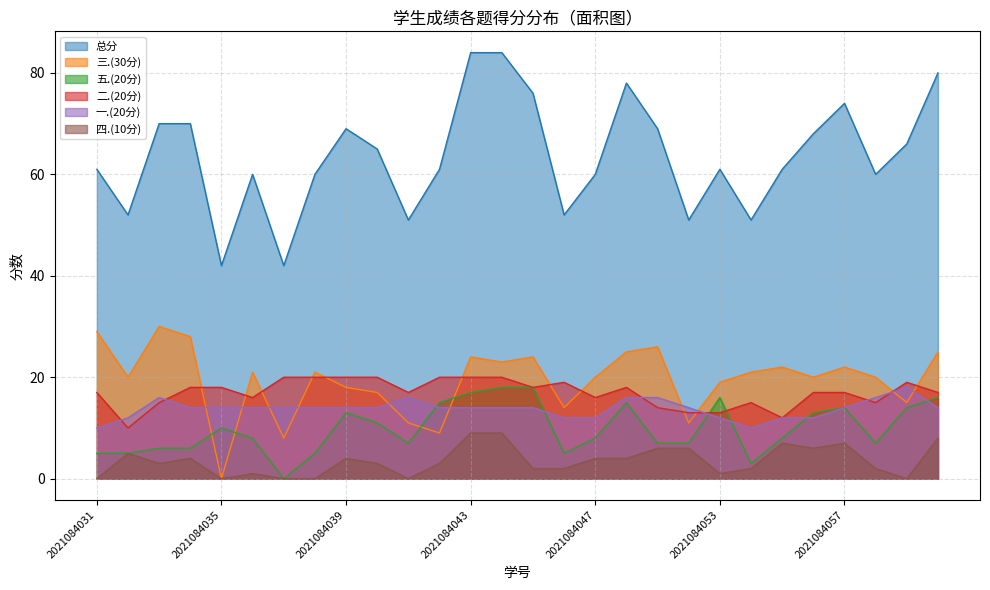

Reading right to left, transcribe all the data shown in this chart.

总分: 2021084060=80	2021084059=66	2021084058=60	2021084057=74	2021084056=68	2021084055=61	2021084054=51	2021084053=61	2021084052=51	2021084051=69	2021084049=78	2021084047=60	2021084046=52	2021084045=76	2021084044=84	2021084043=84	2021084042=61	2021084041=51	2021084040=65	2021084039=69	2021084038=60	2021084037=42	2021084036=60	2021084035=42	2021084034=70	2021084033=70	2021084032=52	2021084031=61
三.(30分): 2021084060=25	2021084059=15	2021084058=20	2021084057=22	2021084056=20	2021084055=22	2021084054=21	2021084053=19	2021084052=11	2021084051=26	2021084049=25	2021084047=20	2021084046=14	2021084045=24	2021084044=23	2021084043=24	2021084042=9	2021084041=11	2021084040=17	2021084039=18	2021084038=21	2021084037=8	2021084036=21	2021084035=0	2021084034=28	2021084033=30	2021084032=20	2021084031=29
五.(20分): 2021084060=16	2021084059=14	2021084058=7	2021084057=14	2021084056=13	2021084055=8	2021084054=3	2021084053=16	2021084052=7	2021084051=7	2021084049=15	2021084047=8	2021084046=5	2021084045=18	2021084044=18	2021084043=17	2021084042=15	2021084041=7	2021084040=11	2021084039=13	2021084038=5	2021084037=0	2021084036=8	2021084035=10	2021084034=6	2021084033=6	2021084032=5	2021084031=5
二.(20分): 2021084060=17	2021084059=19	2021084058=15	2021084057=17	2021084056=17	2021084055=12	2021084054=15	2021084053=13	2021084052=13	2021084051=14	2021084049=18	2021084047=16	2021084046=19	2021084045=18	2021084044=20	2021084043=20	2021084042=20	2021084041=17	2021084040=20	2021084039=20	2021084038=20	2021084037=20	2021084036=16	2021084035=18	2021084034=18	2021084033=15	2021084032=10	2021084031=17
一.(20分): 2021084060=14	2021084059=18	2021084058=16	2021084057=14	2021084056=12	2021084055=12	2021084054=10	2021084053=12	2021084052=14	2021084051=16	2021084049=16	2021084047=12	2021084046=12	2021084045=14	2021084044=14	2021084043=14	2021084042=14	2021084041=16	2021084040=14	2021084039=14	2021084038=14	2021084037=14	2021084036=14	2021084035=14	2021084034=14	2021084033=16	2021084032=12	2021084031=10
四.(10分): 2021084060=8	2021084059=0	2021084058=2	2021084057=7	2021084056=6	2021084055=7	2021084054=2	2021084053=1	2021084052=6	2021084051=6	2021084049=4	2021084047=4	2021084046=2	2021084045=2	2021084044=9	2021084043=9	2021084042=3	2021084041=0	2021084040=3	2021084039=4	2021084038=0	2021084037=0	2021084036=1	2021084035=0	2021084034=4	2021084033=3	2021084032=5	2021084031=0